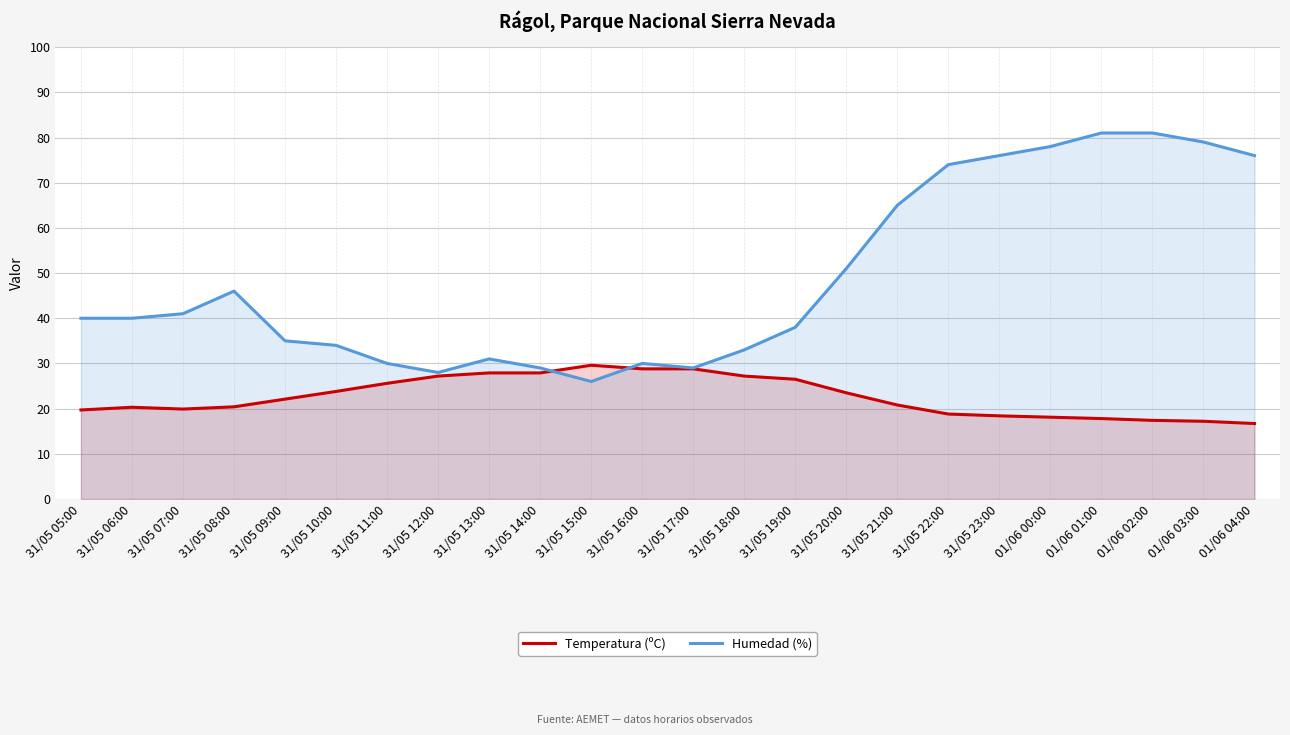

At which label does Temperatura (ºC) reach its minimum?

01/06 04:00